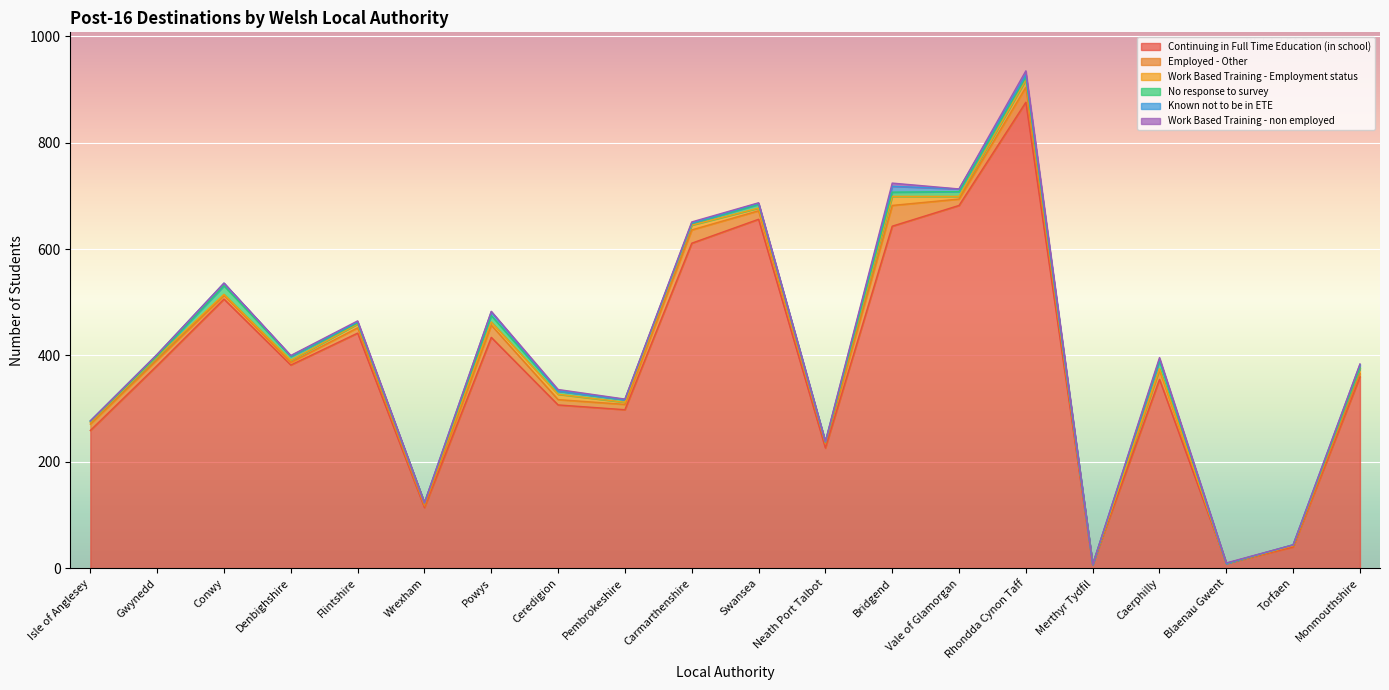

At which label does Work Based Training - non employed reach its minimum?

Isle of Anglesey